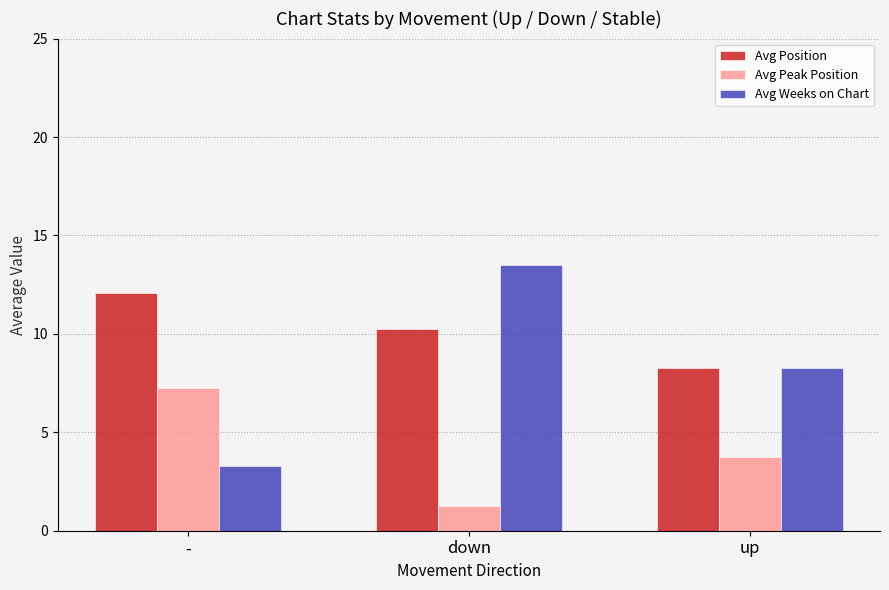

At down, list the series in order from largest to smallest.

Avg Weeks on Chart, Avg Position, Avg Peak Position